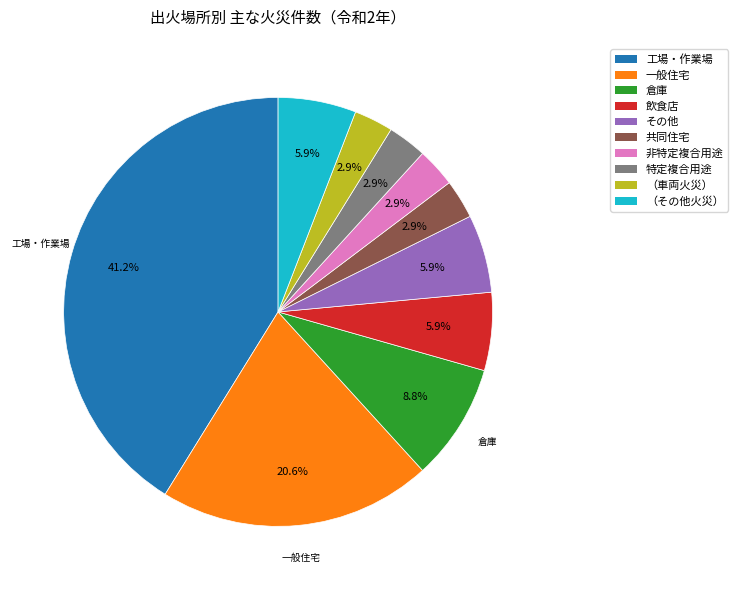

Is it true that （その他火災） is 6% of the pie?

True